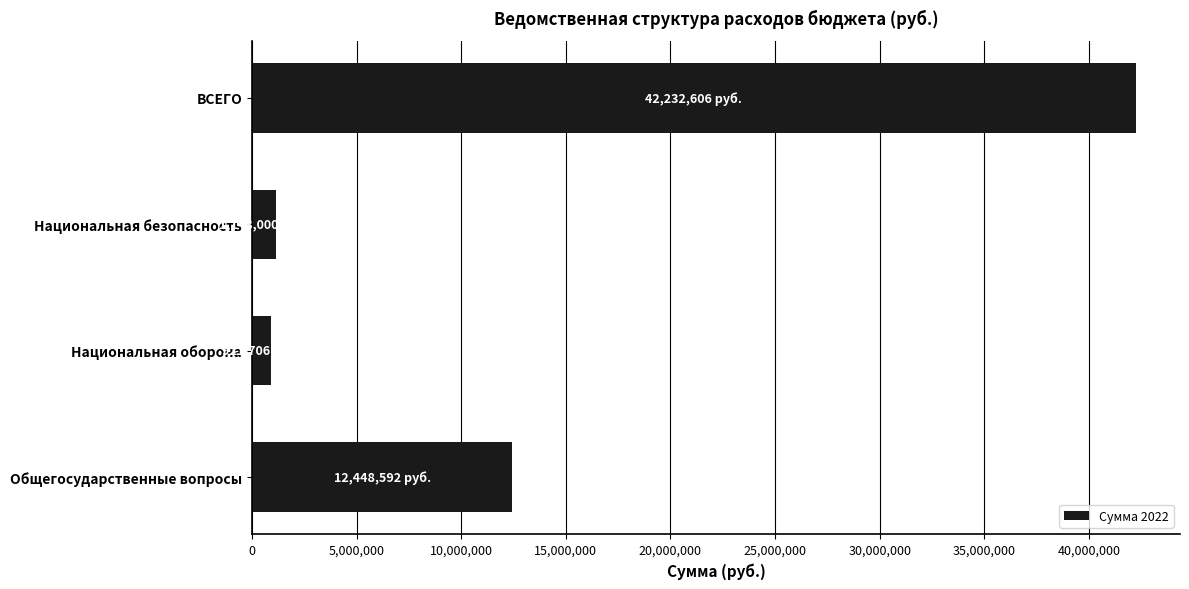

At which label is the value closest to 21577156?

Общегосударственные вопросы